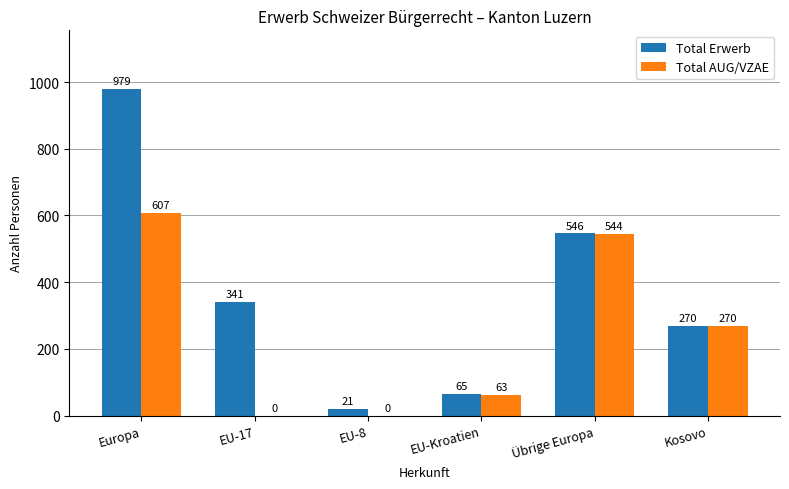

Read the Total AUG/VZAE value at EU-Kroatien, to the nearest 10.

60